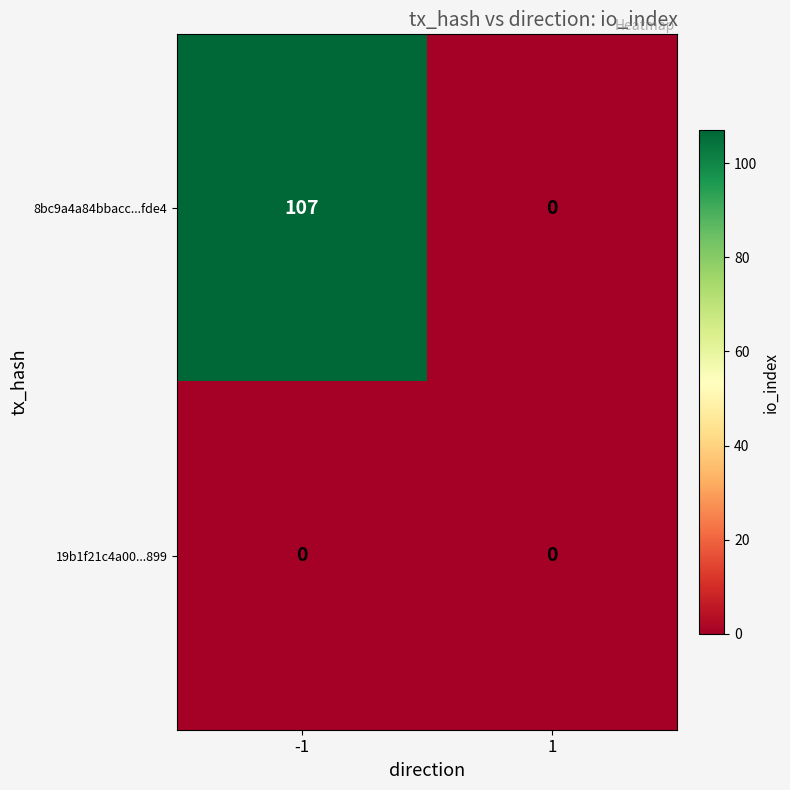

What is the sum of all 8bc9a4a84bbacc...fde4 values?

107